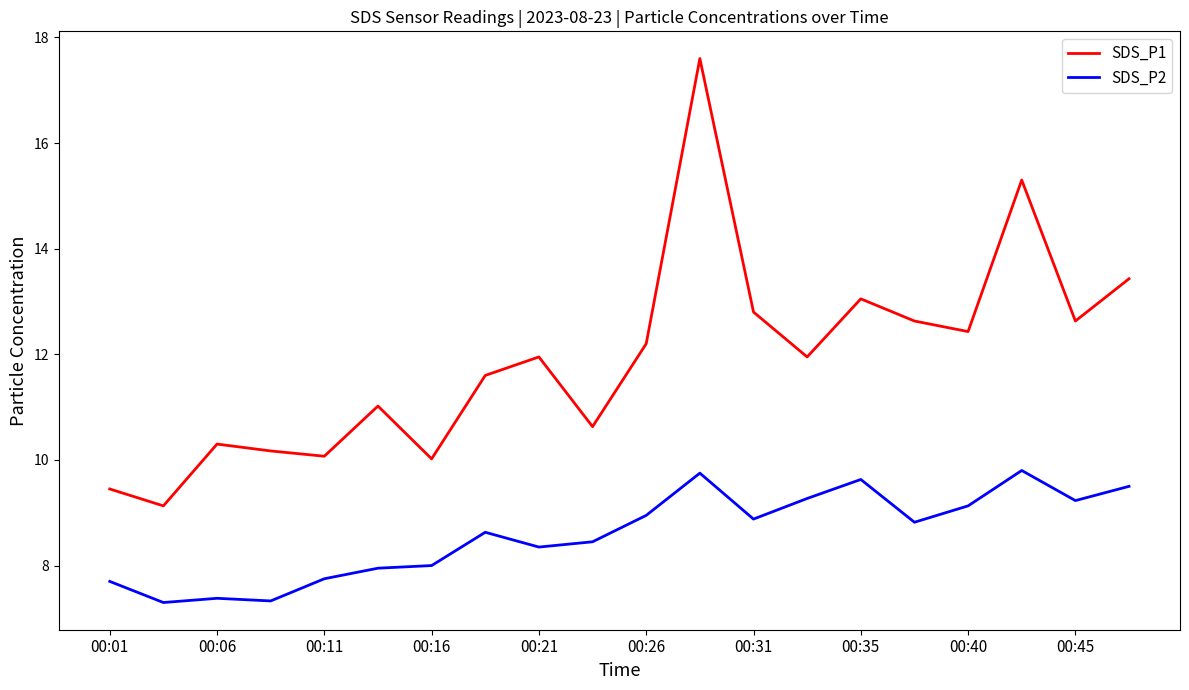

List the series in order of their overall mean, highest first.

SDS_P1, SDS_P2